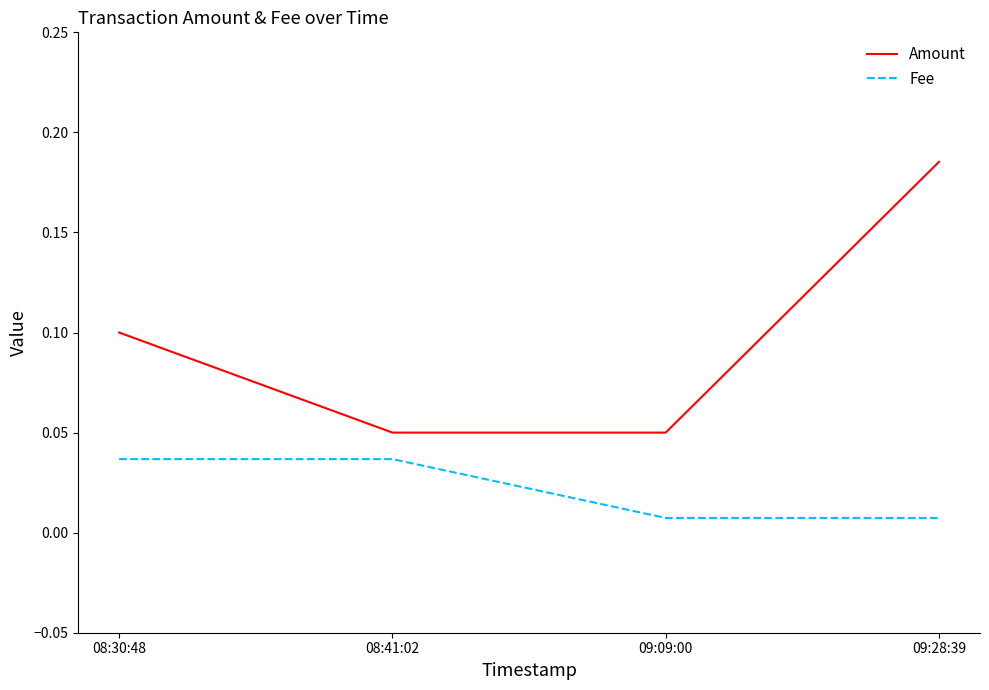

How many Fee values are between 0 and 1?

4